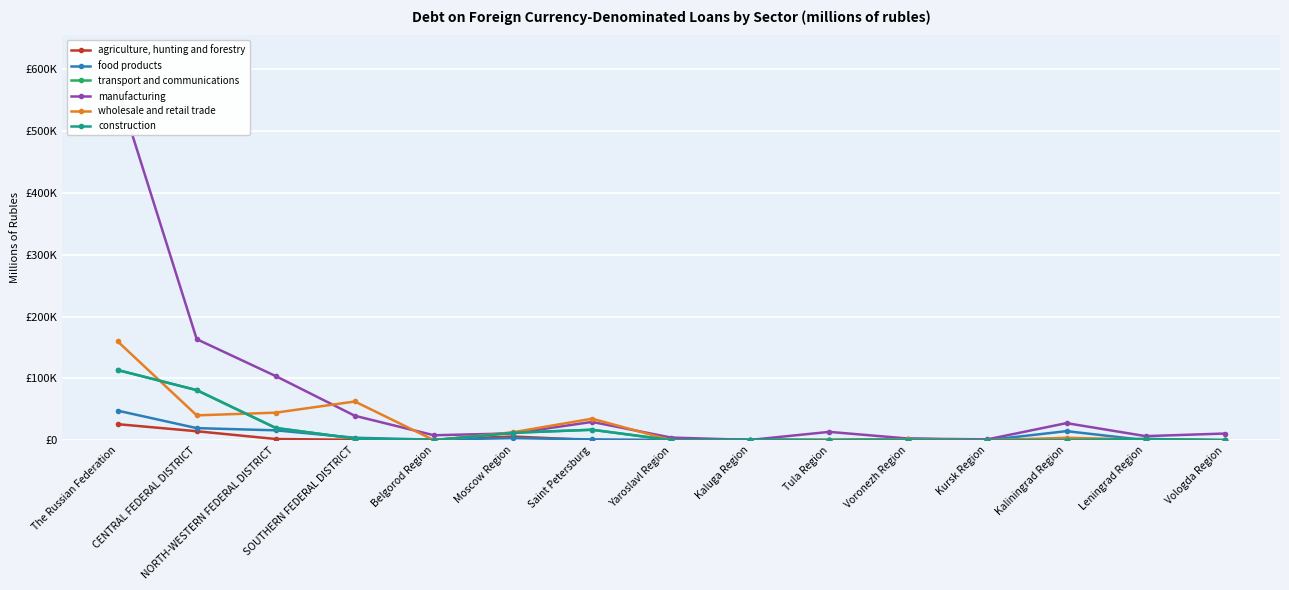

Which series changed the most between Yaroslavl Region and Leningrad Region?

manufacturing